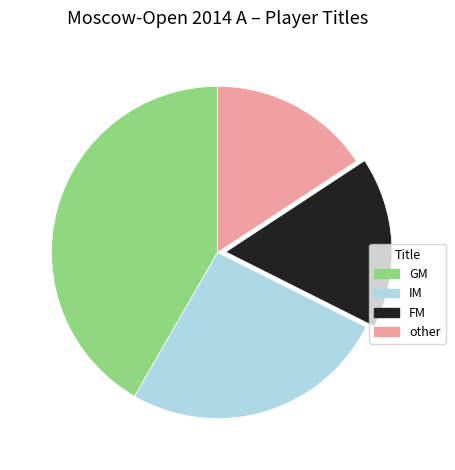

Do other and IM together represent more than half of the pie?

No